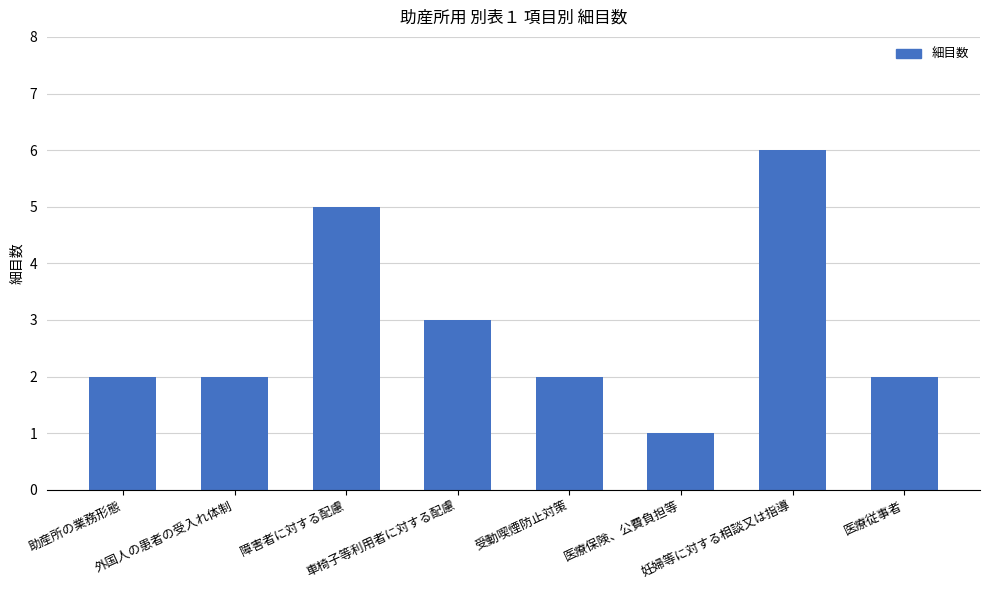

What is the difference between the second highest and minimum values?

4